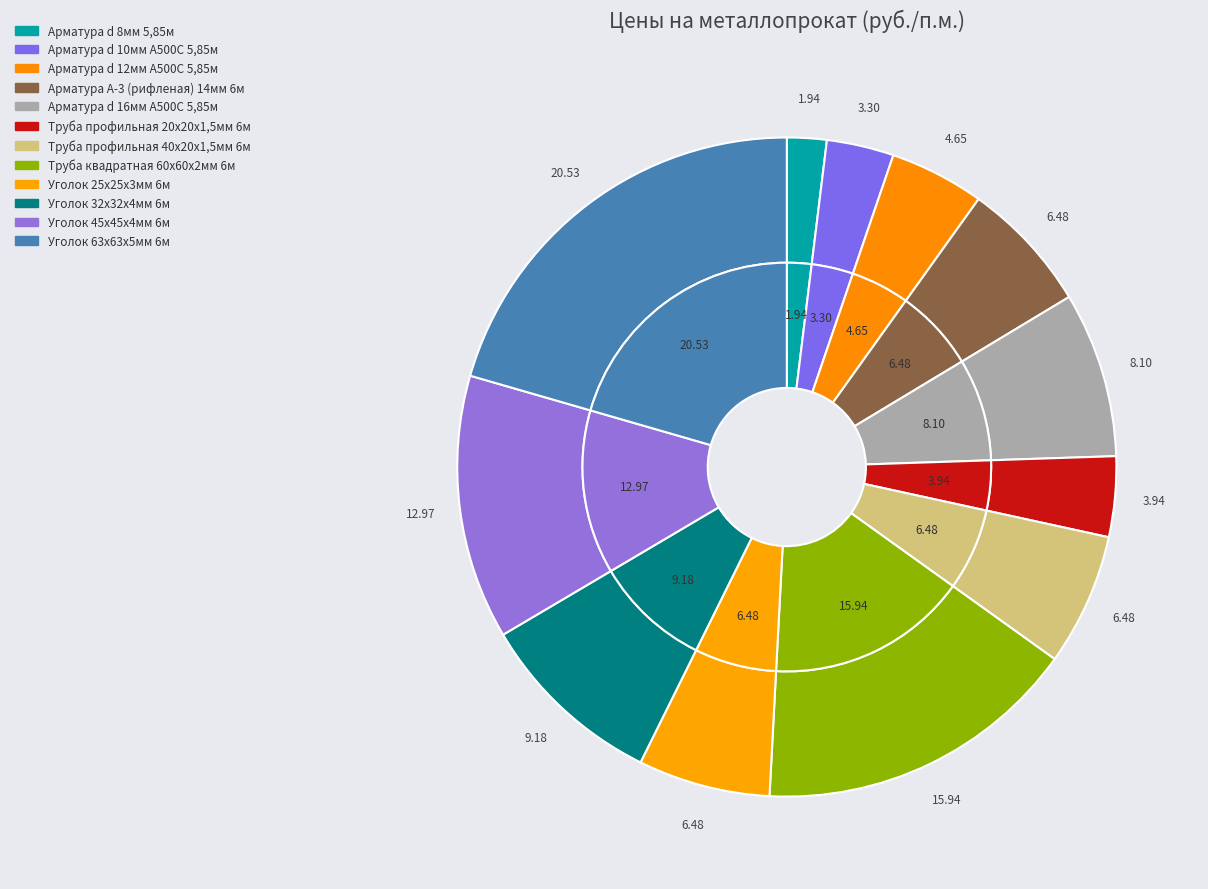

Rank the categories by value from lowest to highest.

Арматура d 8мм 5,85м, Арматура d 10мм А500С 5,85м, Труба профильная 20х20х1,5мм 6м, Арматура d 12мм А500С 5,85м, Арматура А-3 (рифленая) 14мм 6м, Труба профильная 40х20х1,5мм 6м, Уголок 25х25х3мм 6м, Арматура d 16мм А500С 5,85м, Уголок 32х32х4мм 6м, Уголок 45х45х4мм 6м, Труба квадратная 60х60х2мм 6м, Уголок 63х63х5мм 6м